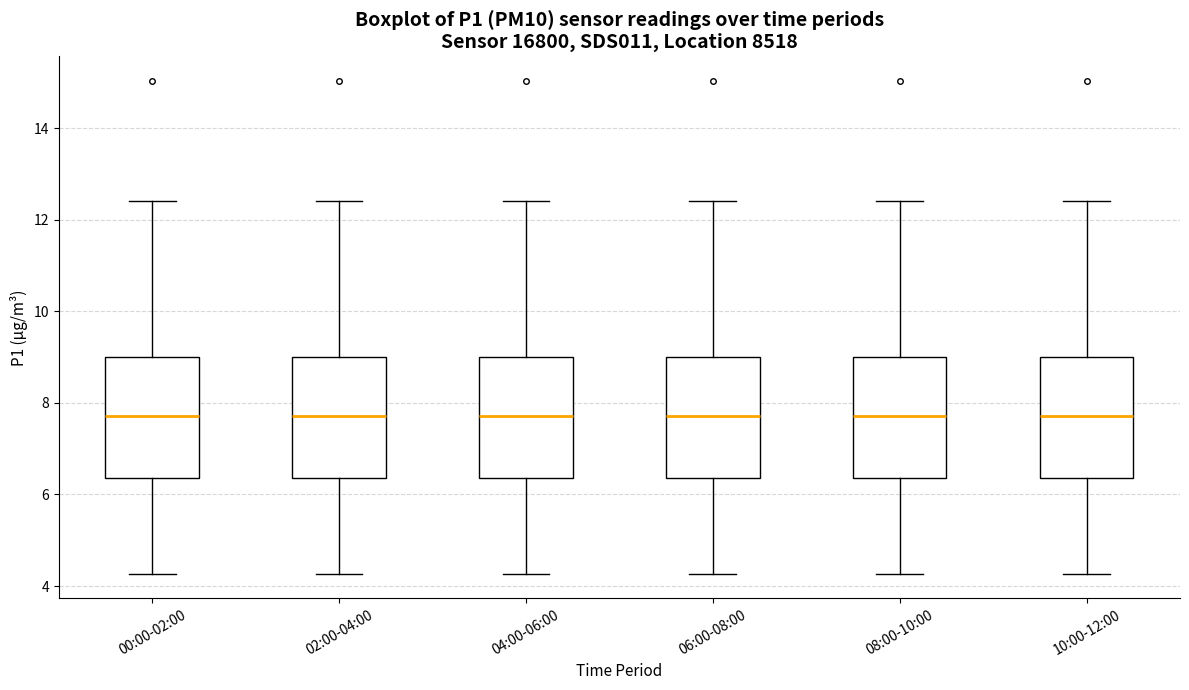

Where does the median line of the box for 02:00-04:00 sit on the y-axis? The values are not printed on the chart, so give them approximately, as read against the axis.

7.8